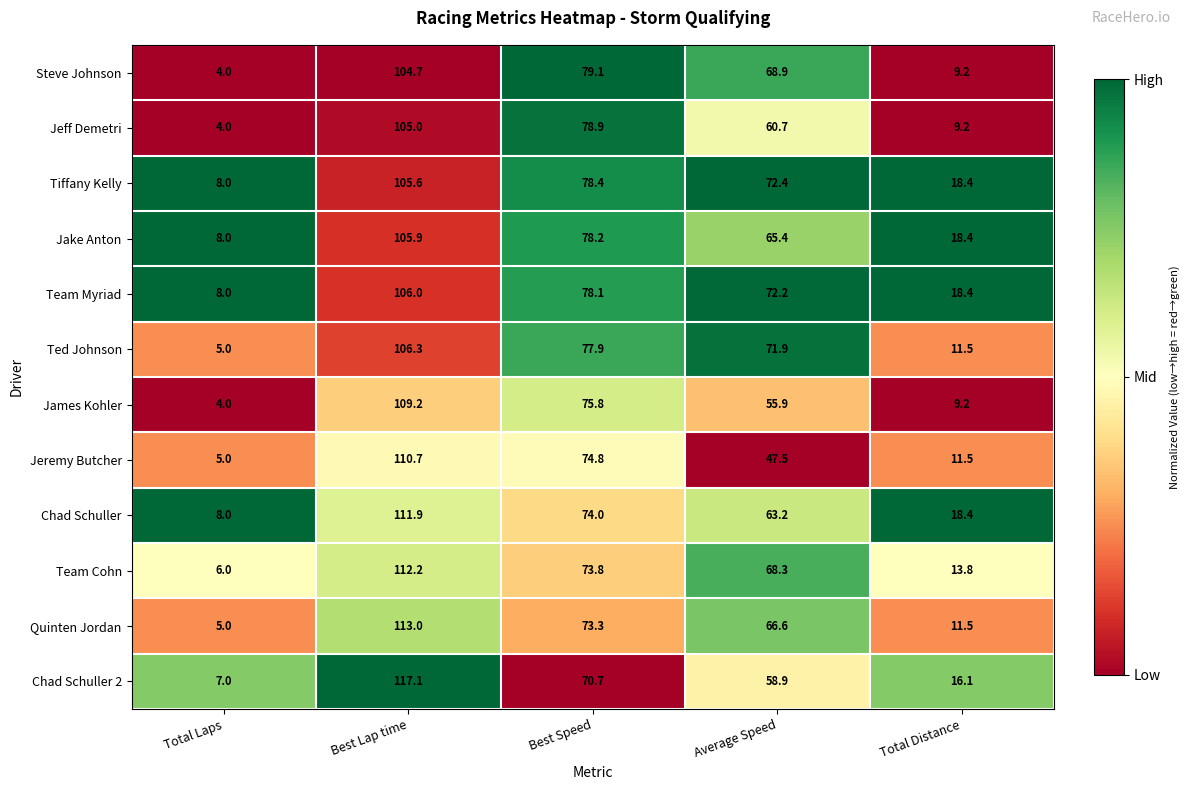

Is the value of James Kohler at Best Speed greater than the value of Jeremy Butcher at Best Speed?

Yes